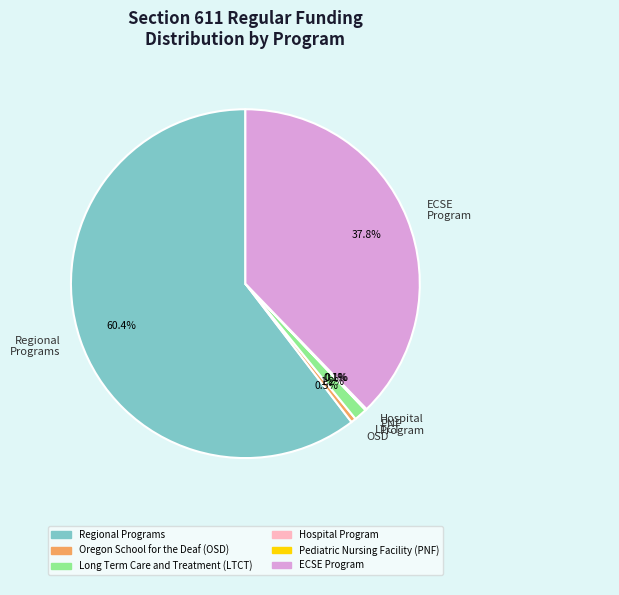

What is the largest slice in the pie chart?

Regional Programs